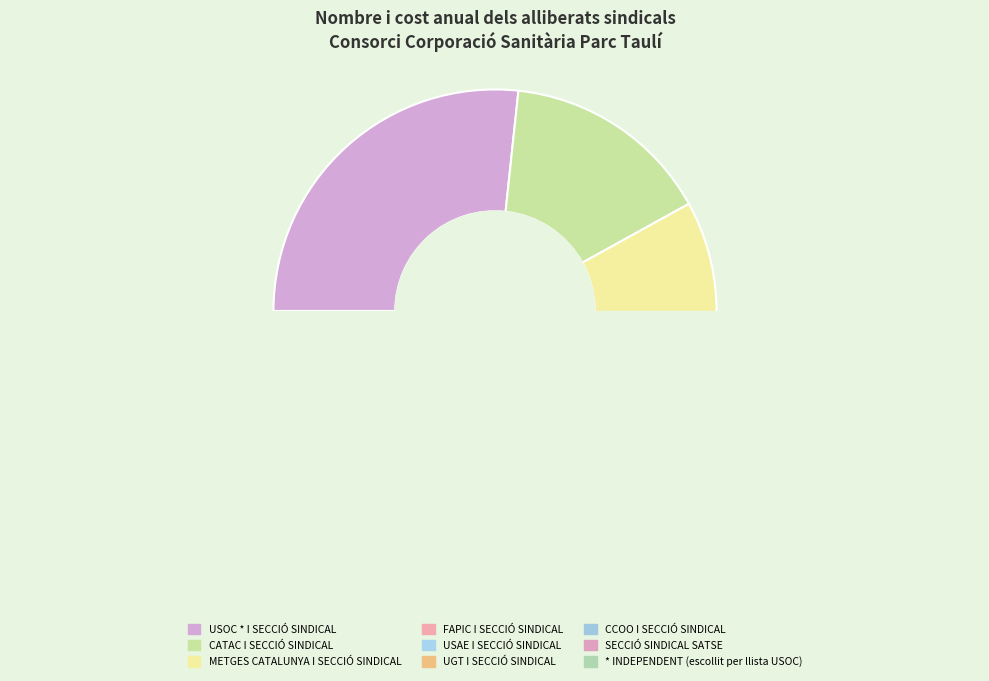

Combined, do FAPIC I SECCIÓ SINDICAL and USAE I SECCIÓ SINDICAL account for over 50%?

No